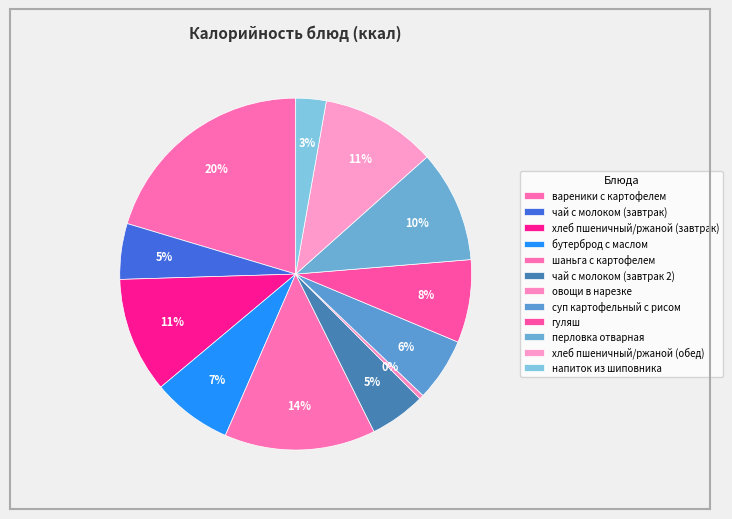

True or false: хлеб пшеничный/ржаной (обед) accounts for 11% of the total.

True